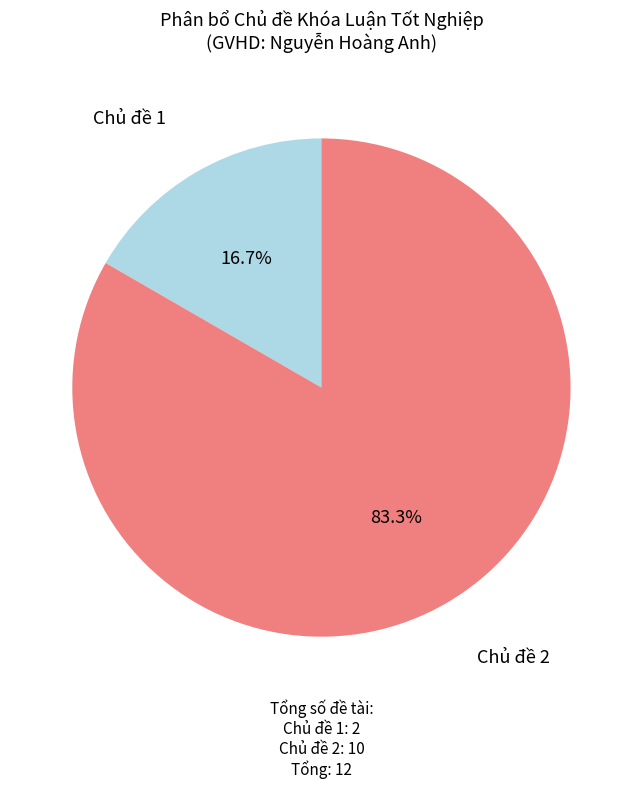

To the nearest percent, what is the combined percentage of Chủ đề 1 and Chủ đề 2?

100%